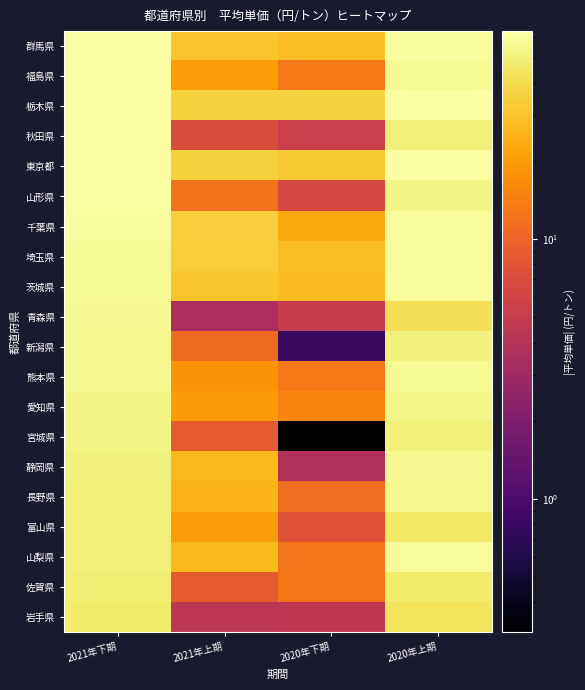

What is the smallest value displayed?

0.3